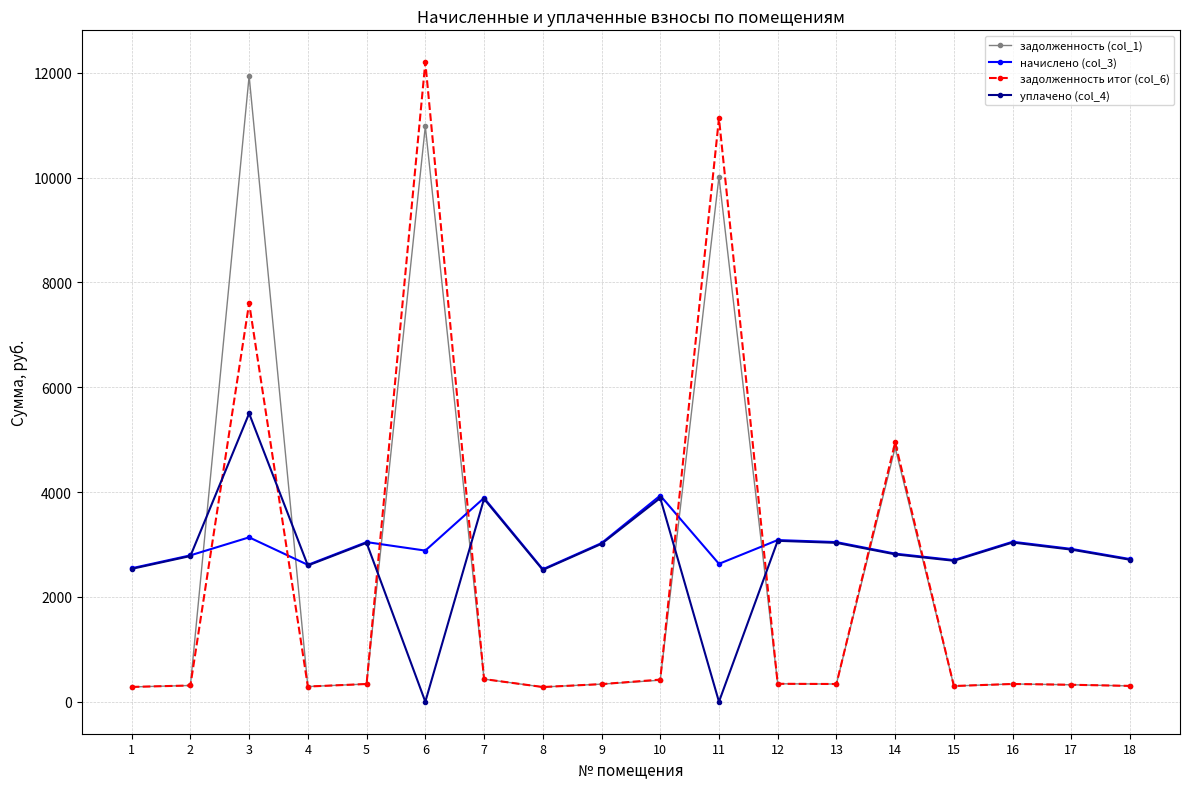

What is the value of the задолженность итог (col_6) point at the 17th from the left?

324.0